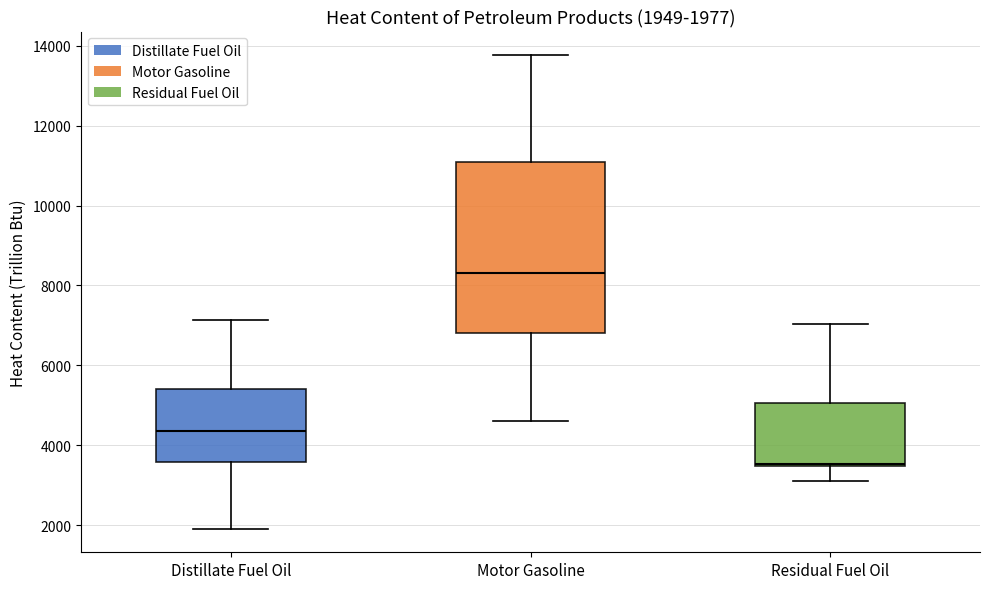

Which box has the highest median line?

Motor Gasoline